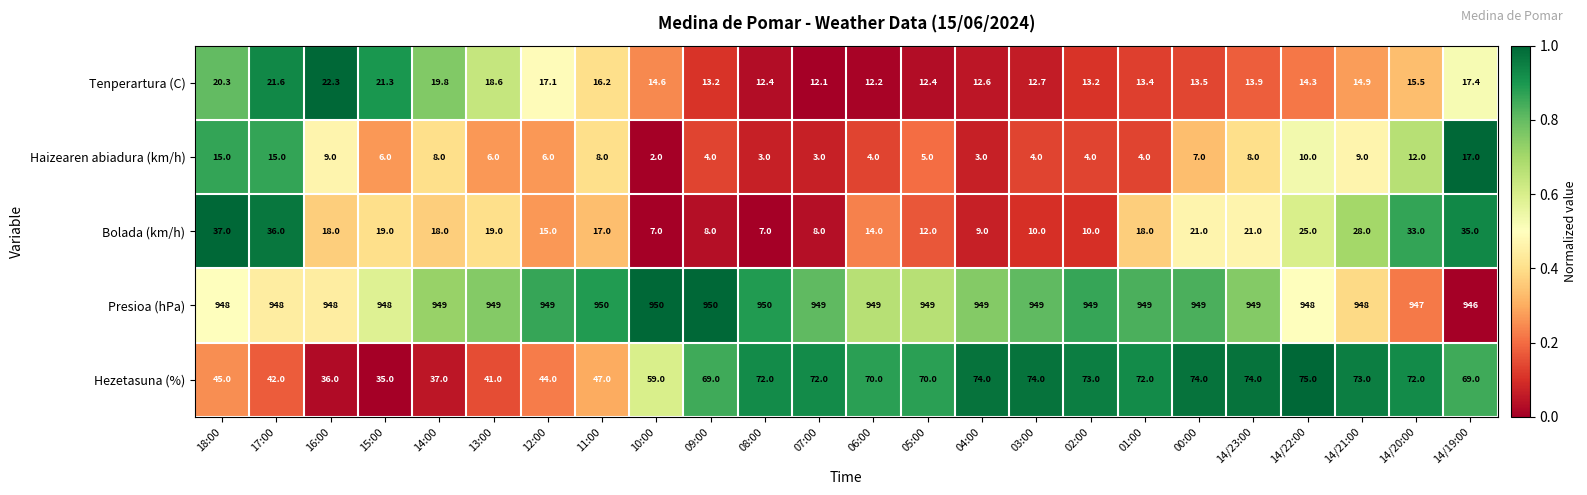

What is the difference between the maximum and minimum values in the Hezetasuna (%) series?

40.0